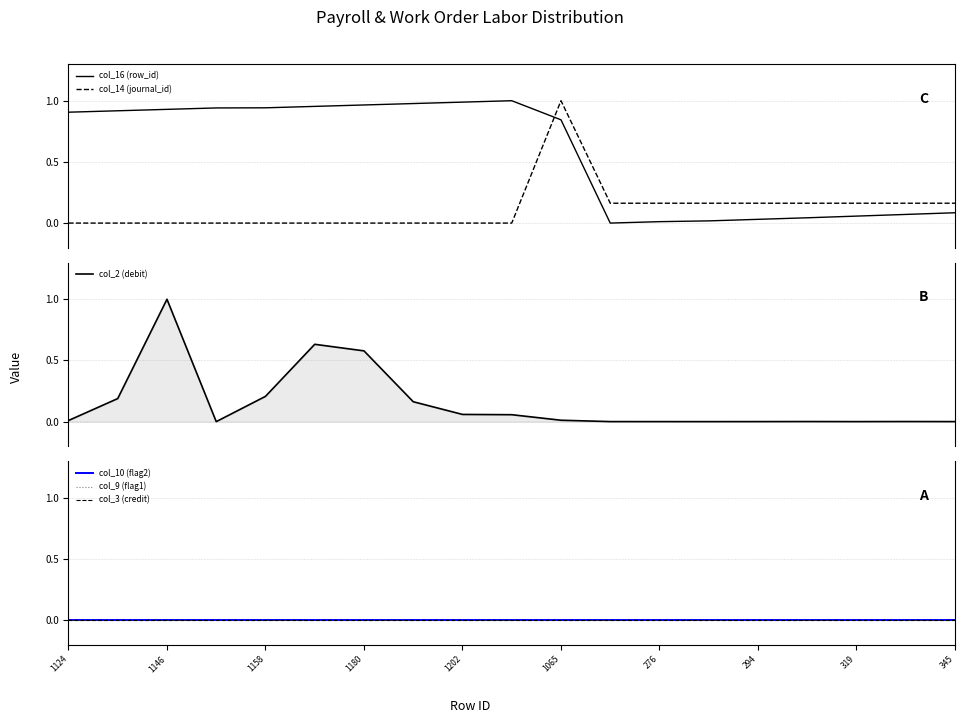

True or false: col_14 (journal_id) and col_16 (row_id) cross at least once.

True